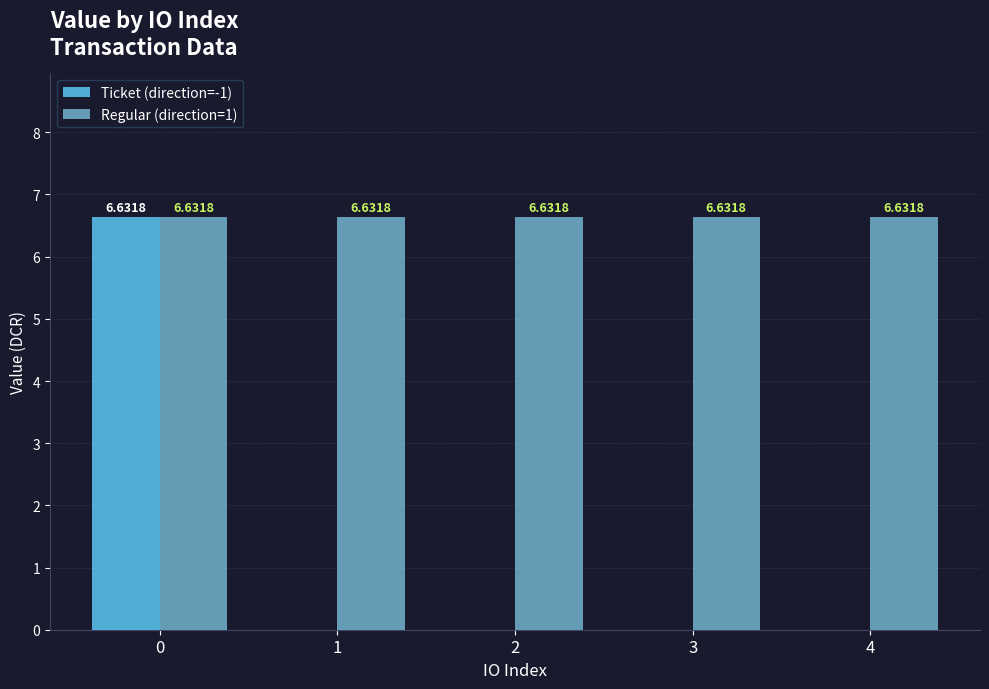

How many categories are shown in the chart?

5